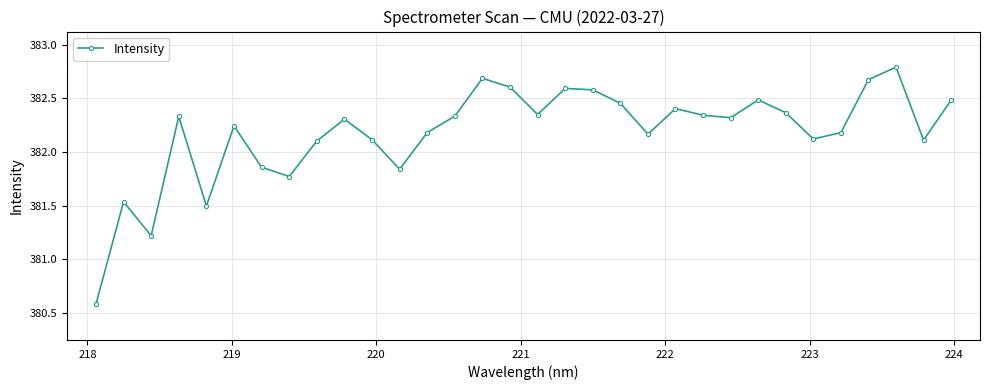

What is the greatest value displayed?

382.8